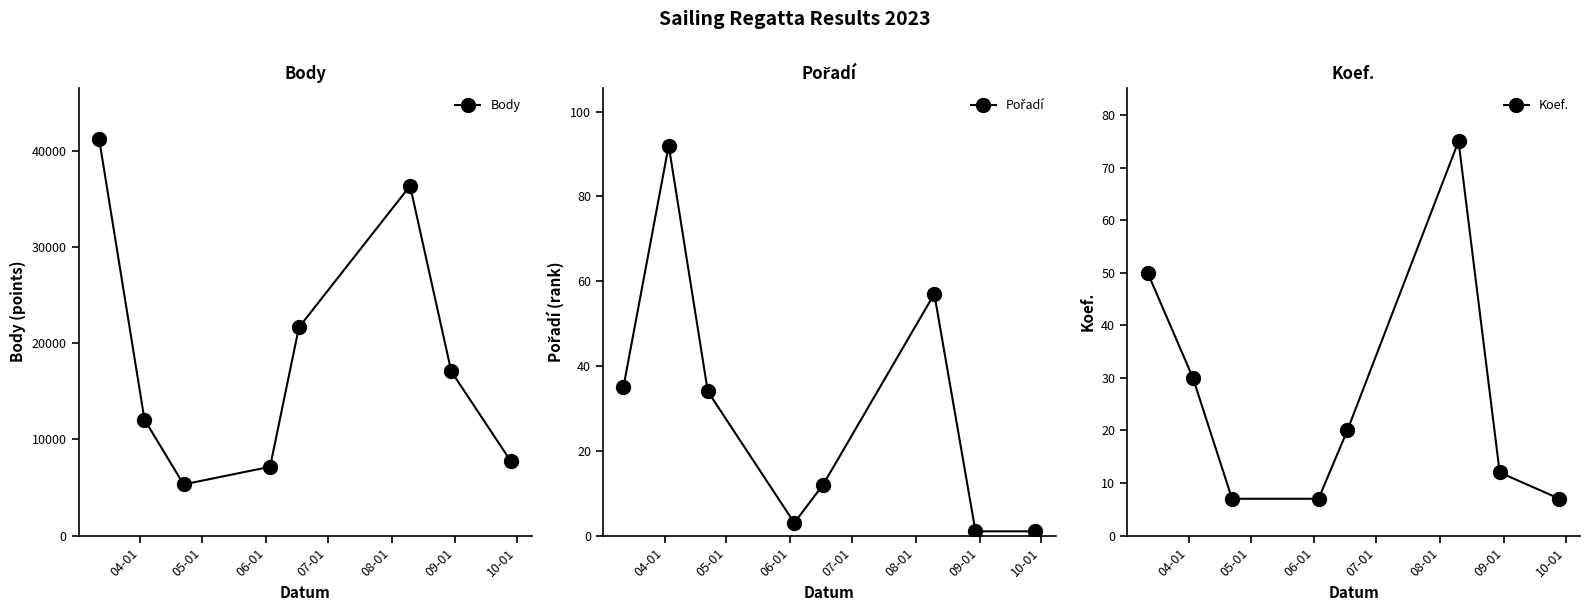

True or false: Body and Pořadí cross at least once.

False